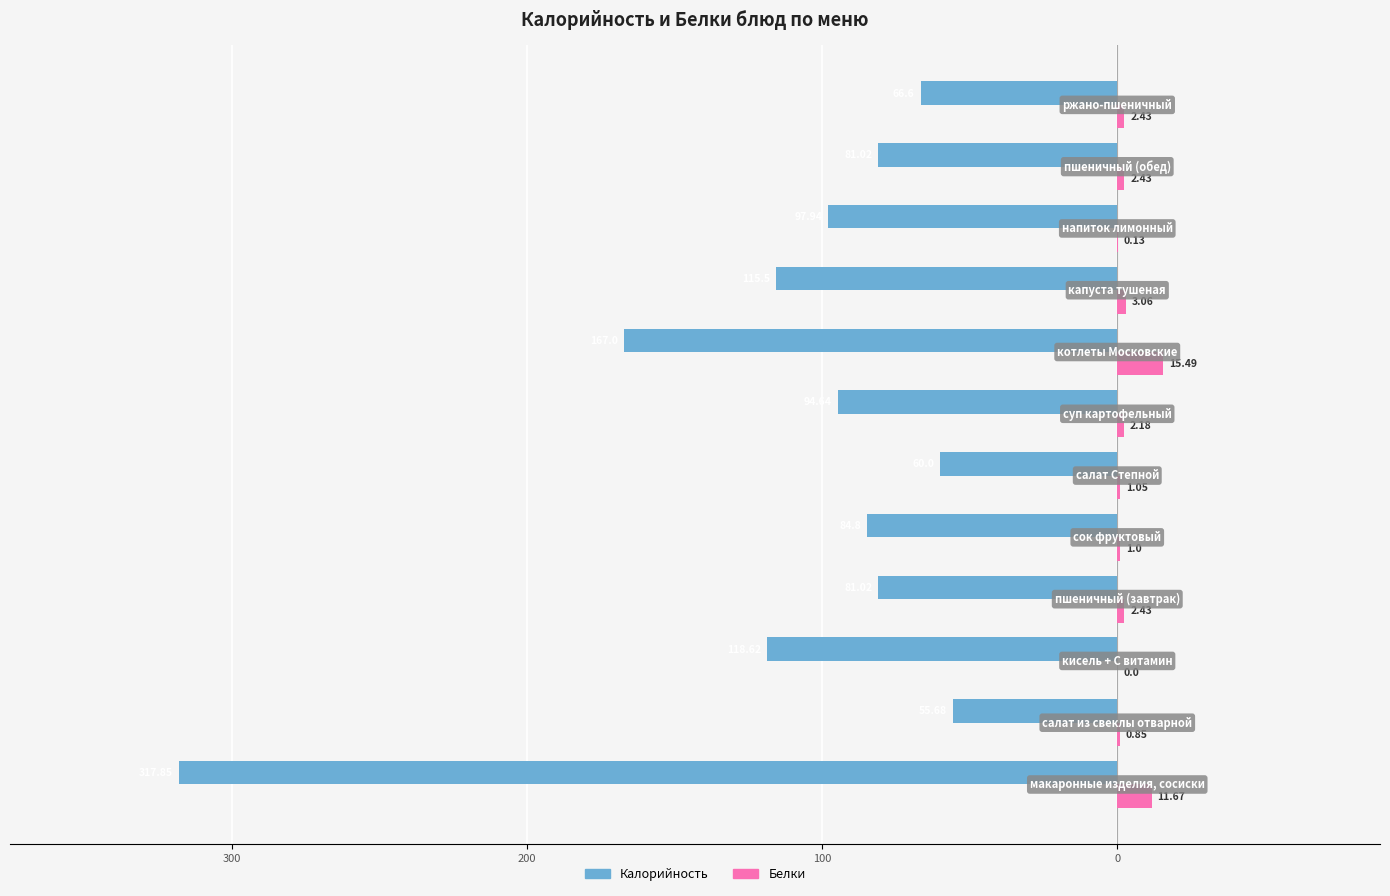

What are all the series names shown in the legend?

Калорийность, Белки